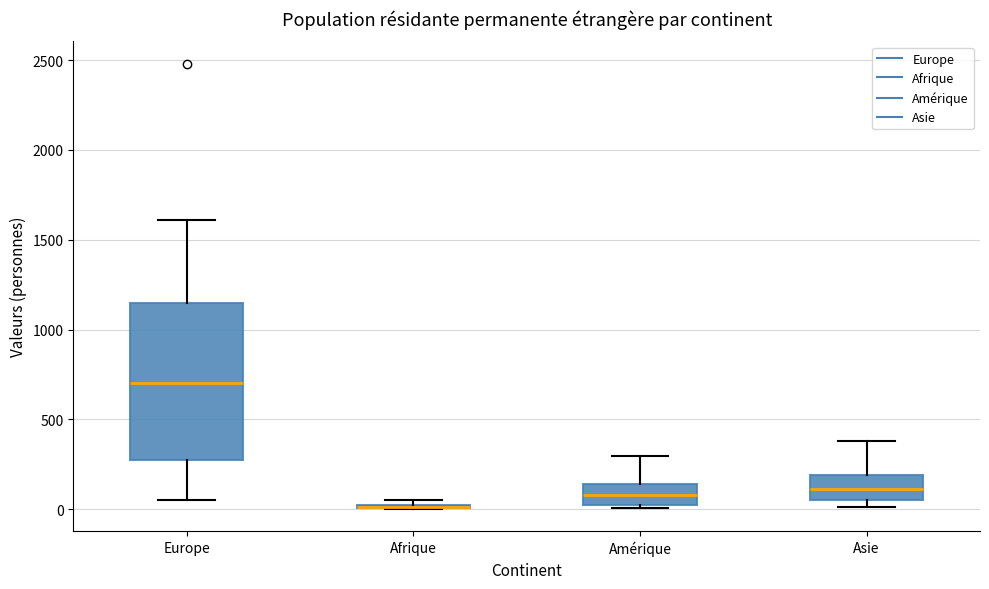

Where is the upper edge of the box for Amérique on the y-axis? The values are not printed on the chart, so give them approximately, as read against the axis.

150